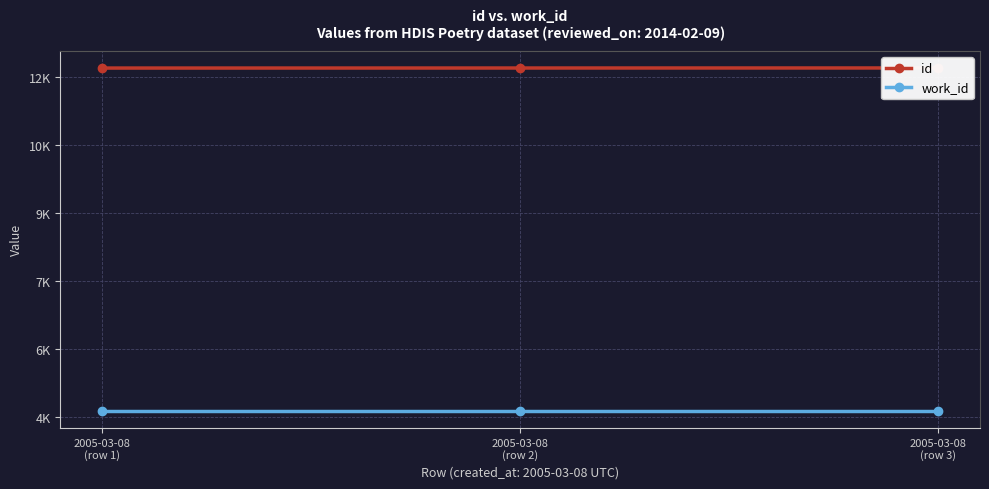

The work_id series shows 2084 at 2005-03-08
(row 3). True or false?

False